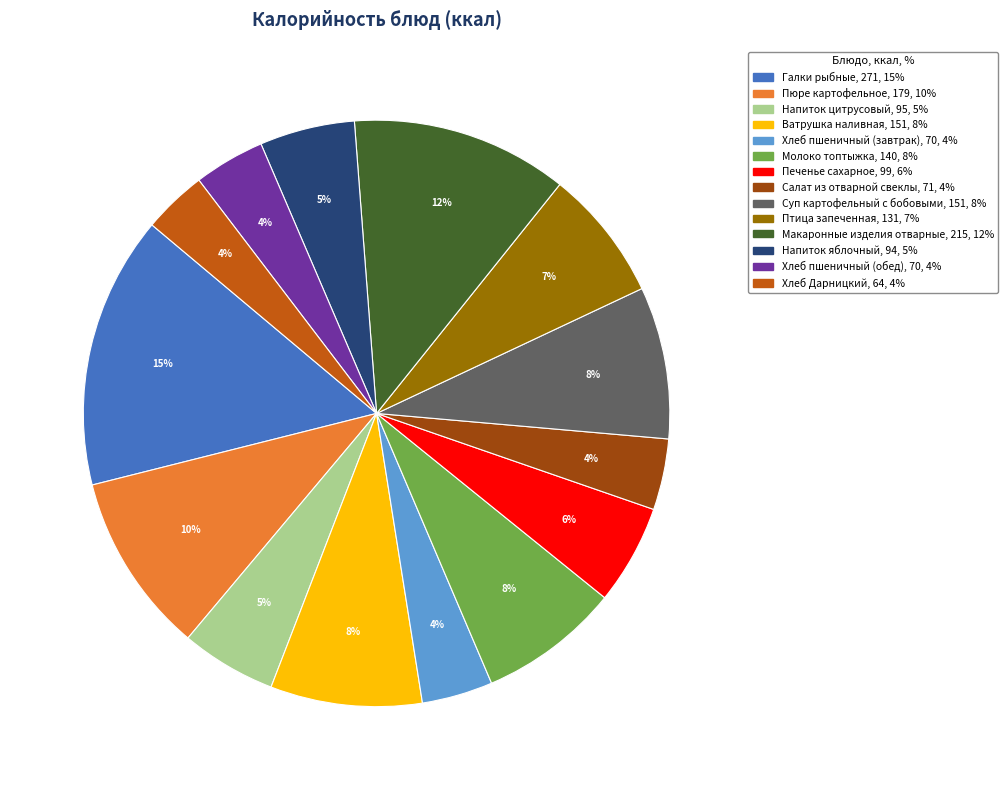

How many segments does this pie chart have?

14